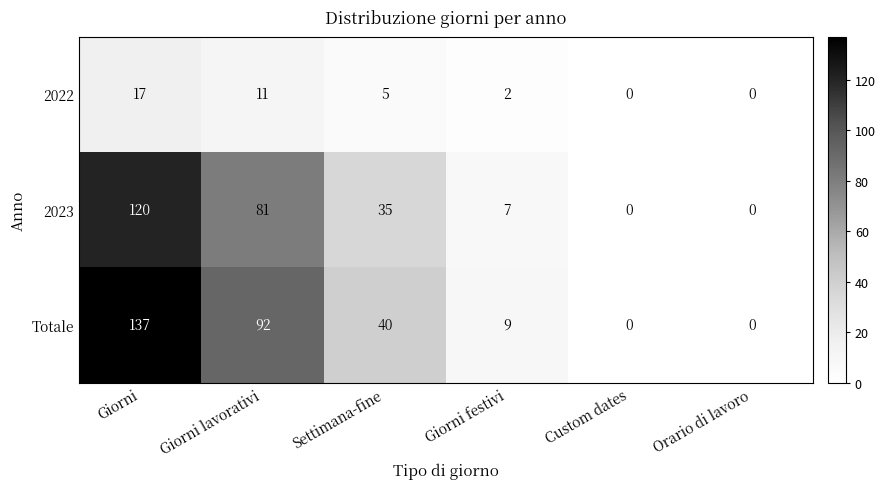

At Settimana-fine, list the series in order from smallest to largest.

2022, 2023, Totale